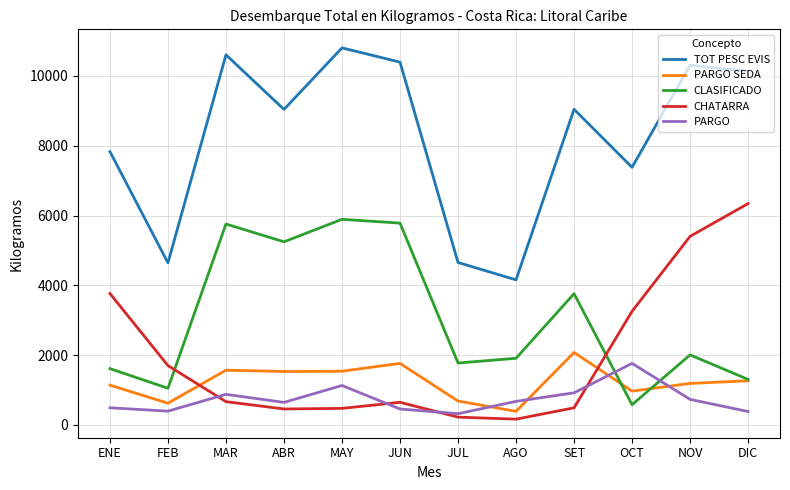

Between MAR and ABR, which series saw the biggest shift?

TOT PESC EVIS